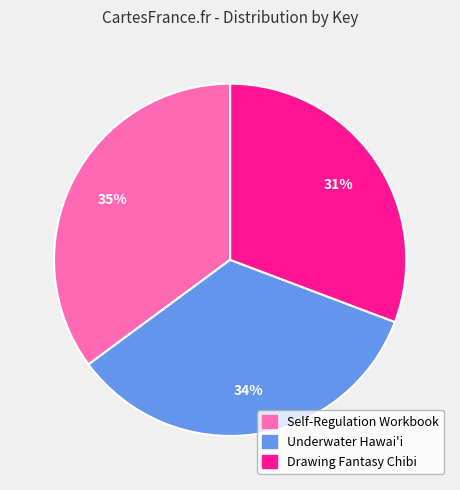

Which category has the biggest portion of the pie?

Self-Regulation Workbook